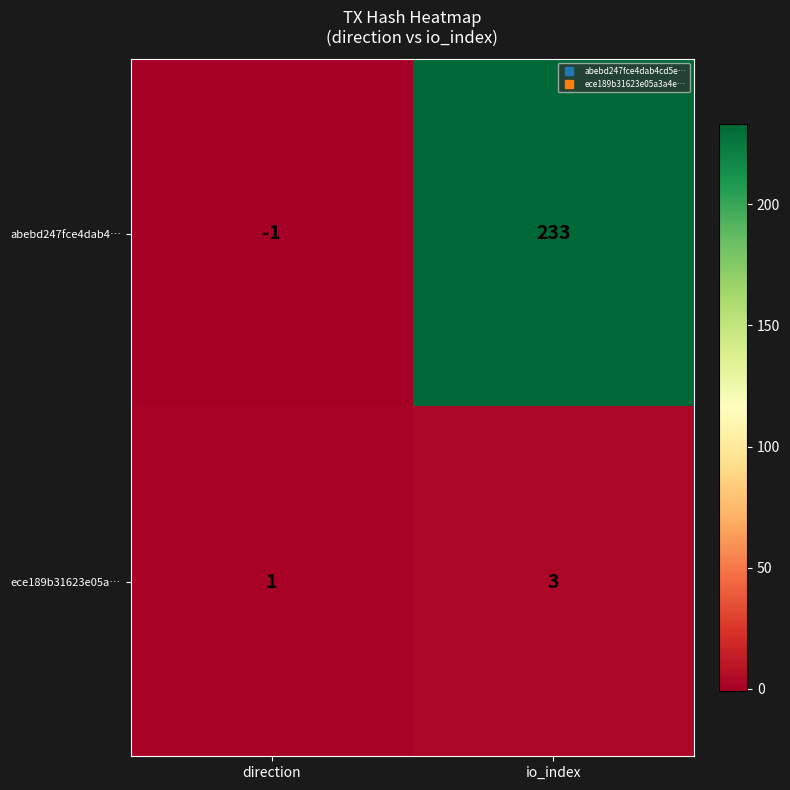

At which label is abebd247fce4dab4… closest to 116?

direction